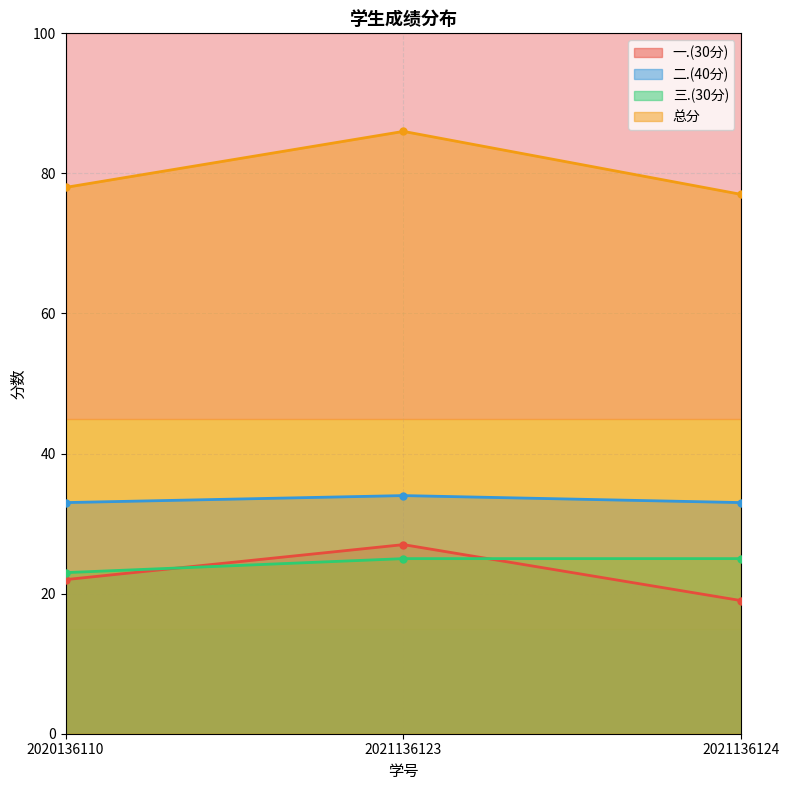

What is the difference between the highest and lowest values at 2021136123?

61